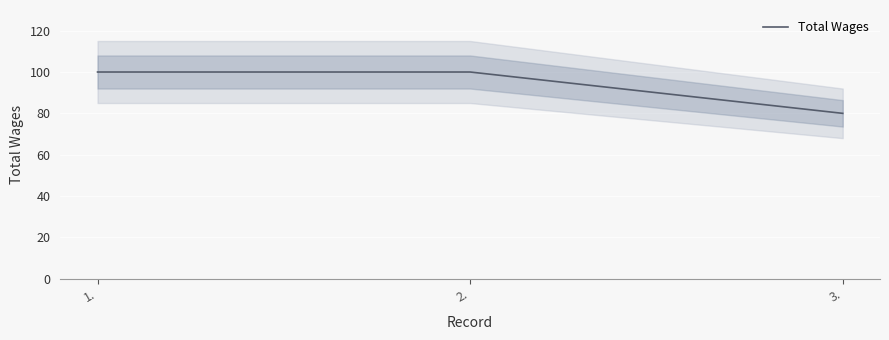

How many lines are shown in the chart?

1